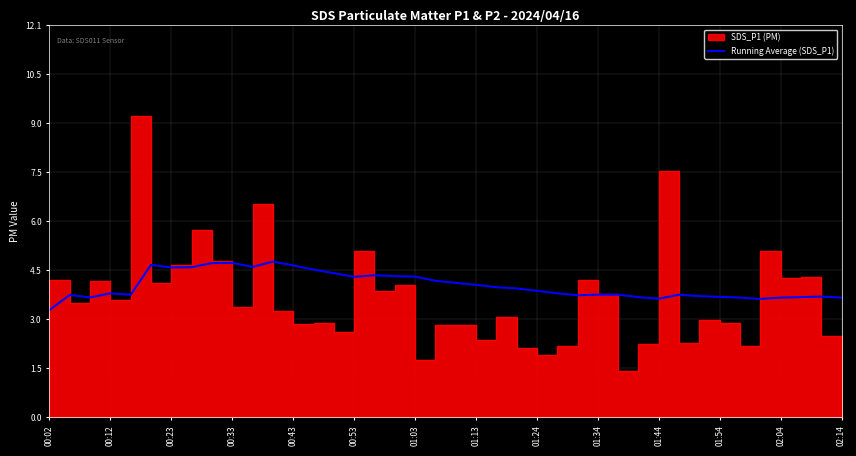

What is the value of the 2nd point from the left?

3.8